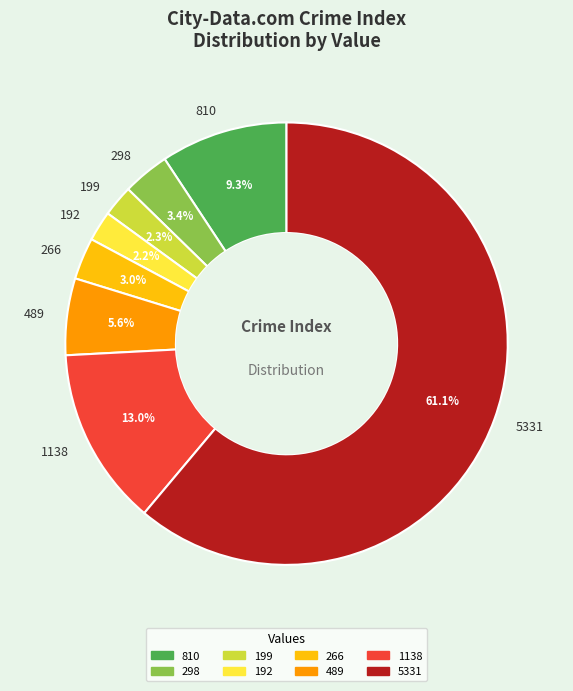

Which slice is the largest?

5331